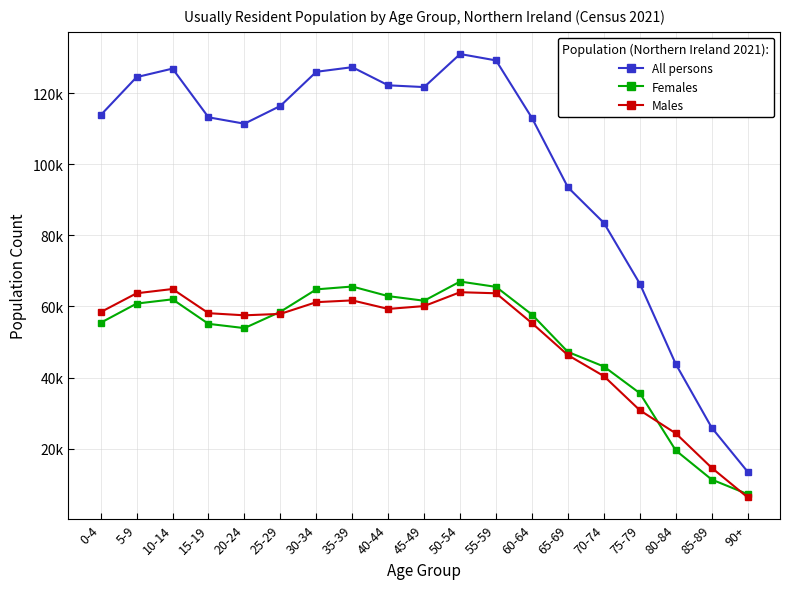

The Females series shows 81974 at 40-44. True or false?

False